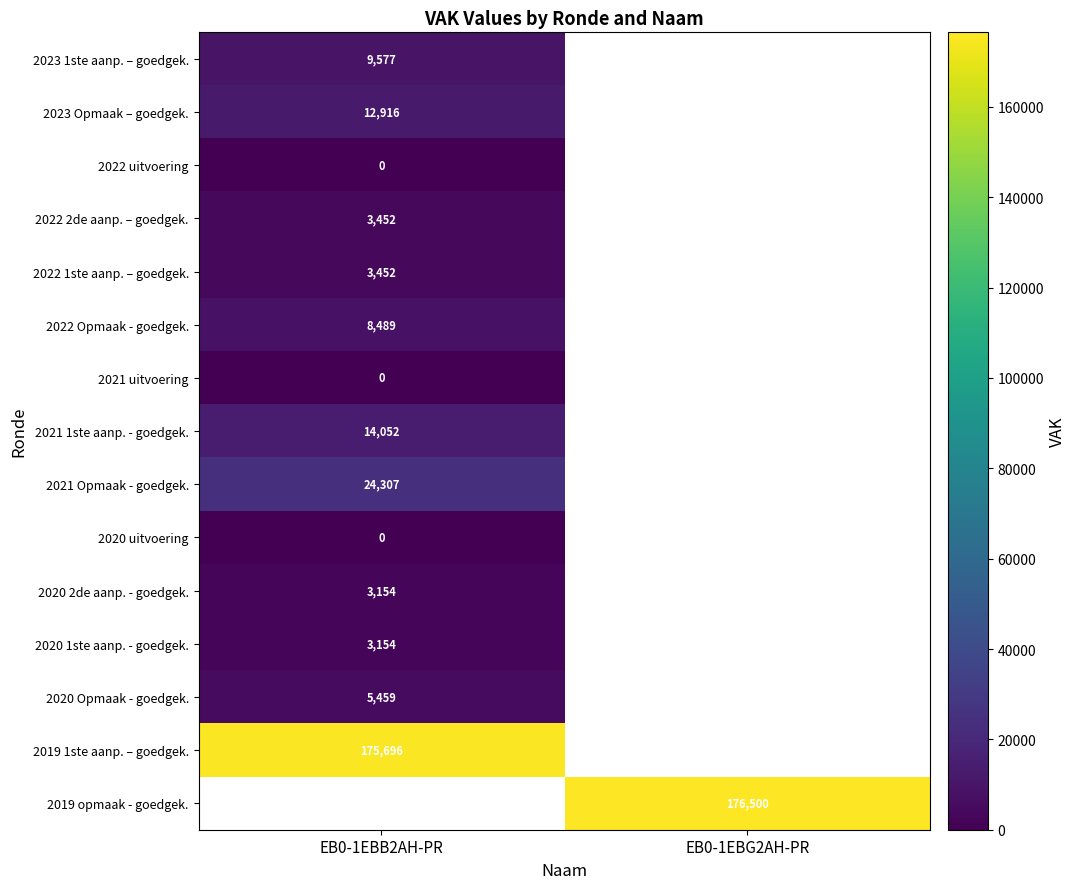

True or false: 2019 1ste aanp. – goedgek. has a value of 47601 at EB0-1EBB2AH-PR.

False